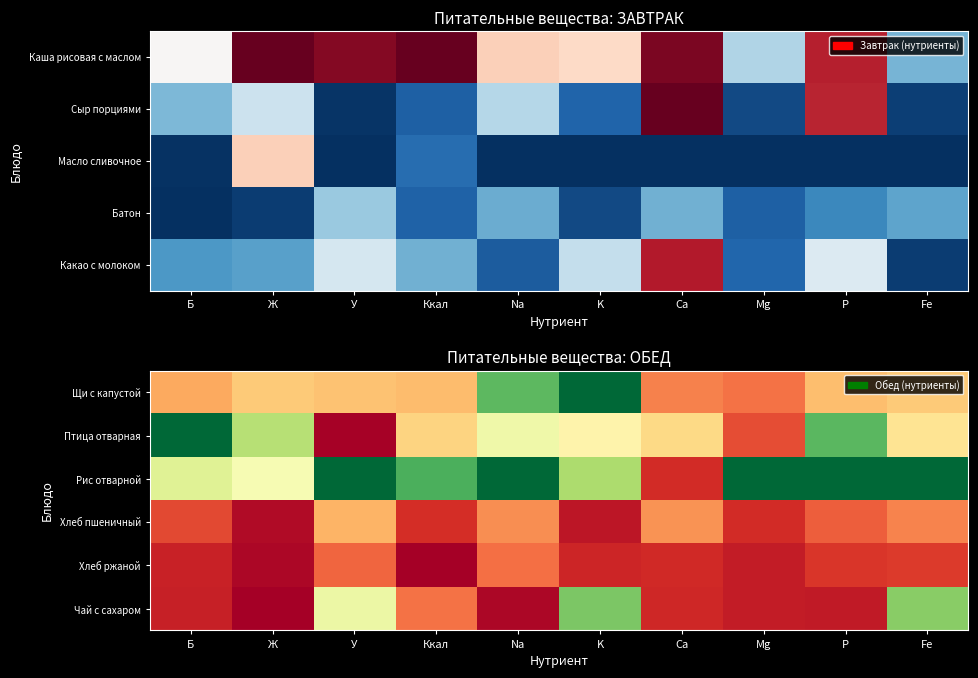

Which series changed the most between Б and K?

Щи с капустой